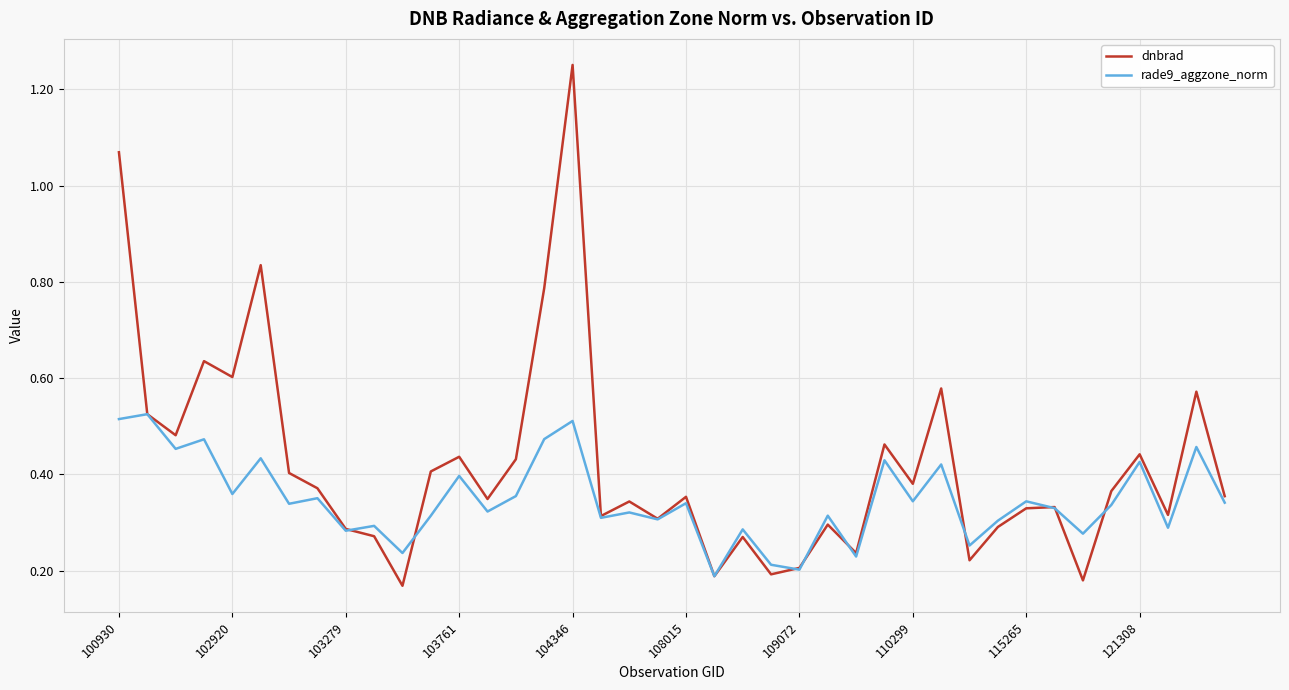

Which series has the largest total across all categories?

dnbrad